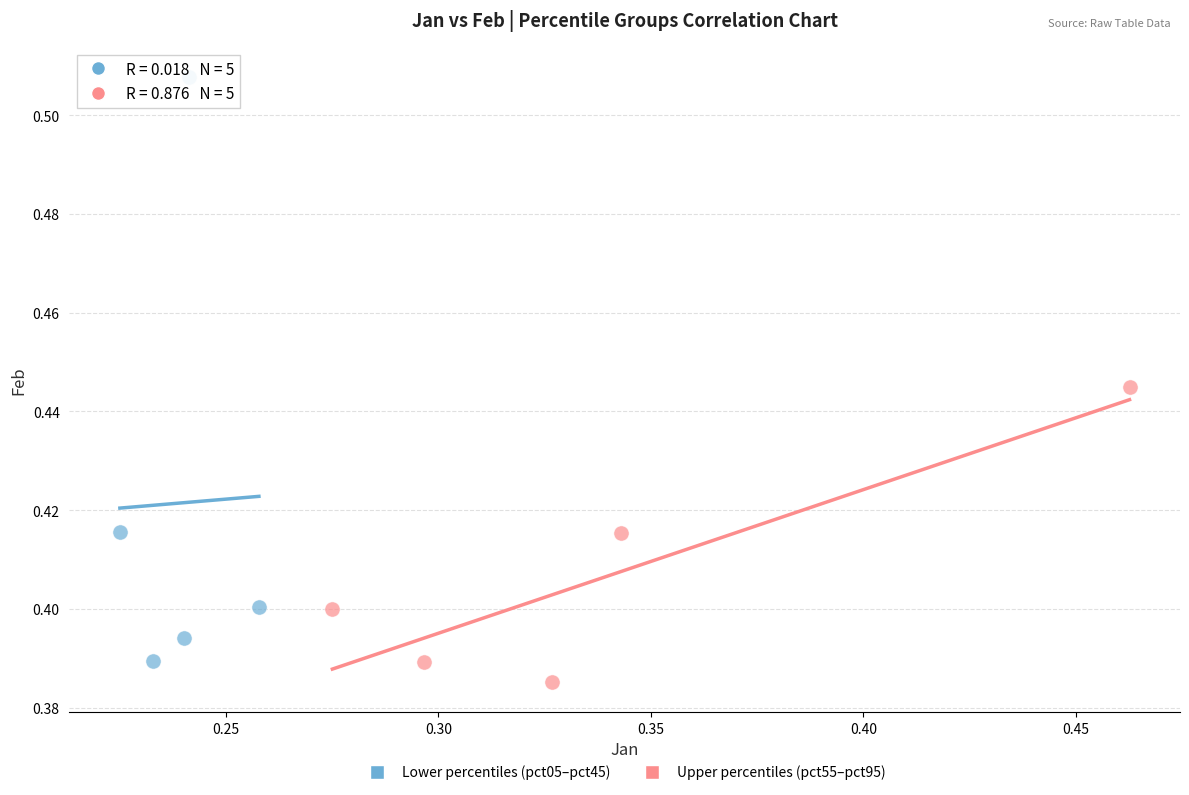

Which series reaches the minimum Y coordinate?

Upper percentiles (pct55–pct95)